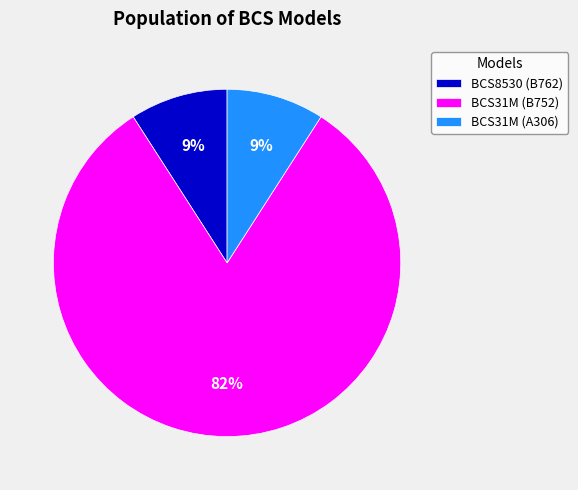

Between BCS31M (A306) and BCS31M (B752), which is larger?

BCS31M (B752)